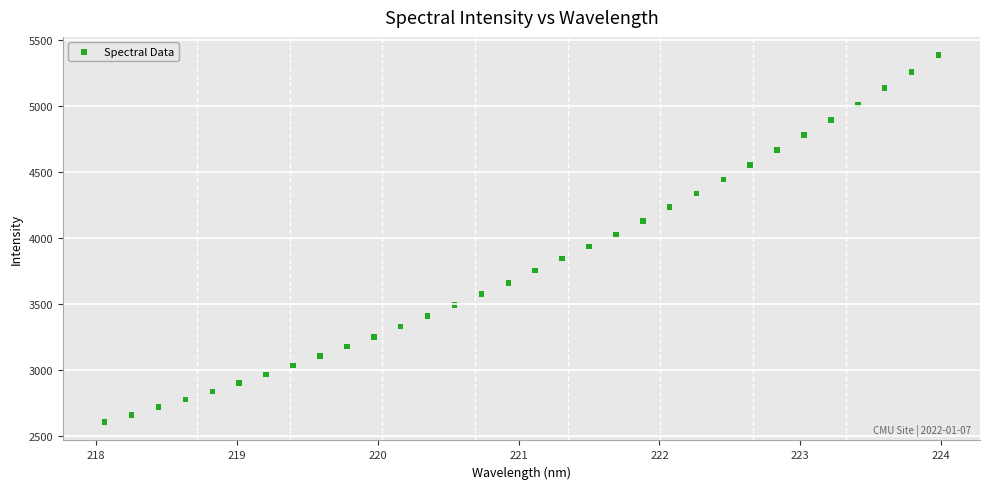

What is the range of Y values (max minus min)?

2782.9